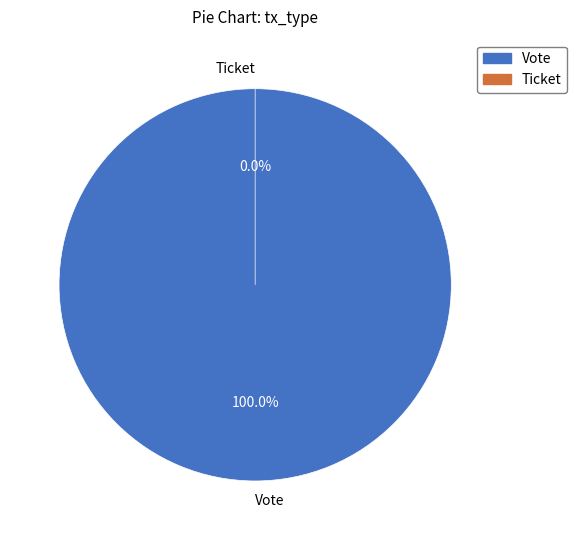

Count the number of slices in the pie.

2